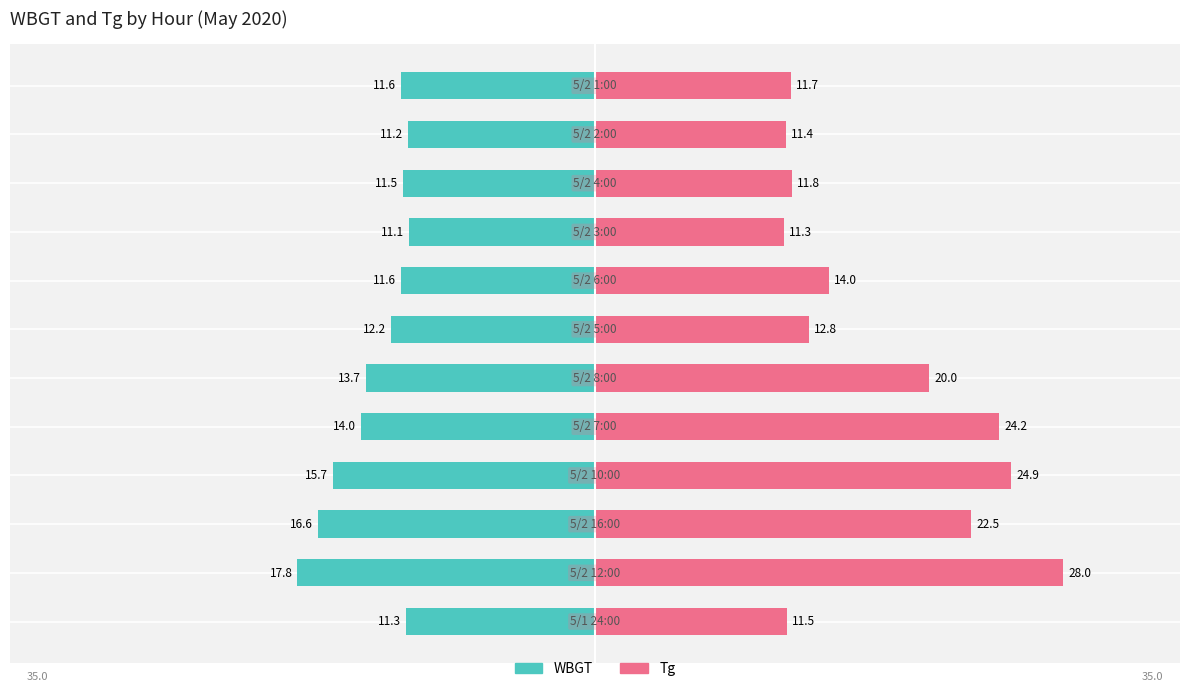

What is the average value of the Tg series?

17.0